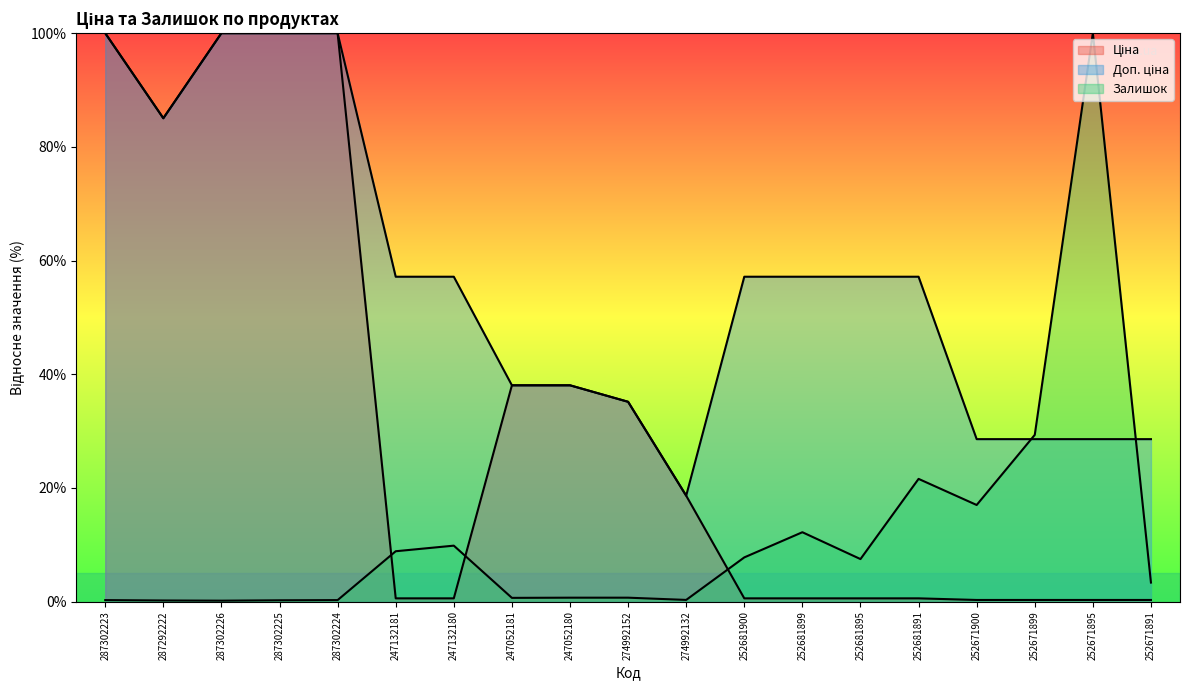

Which series ends up on top after the final intersection of Доп. ціна (line) and Залишок (line)?

Доп. ціна (line)